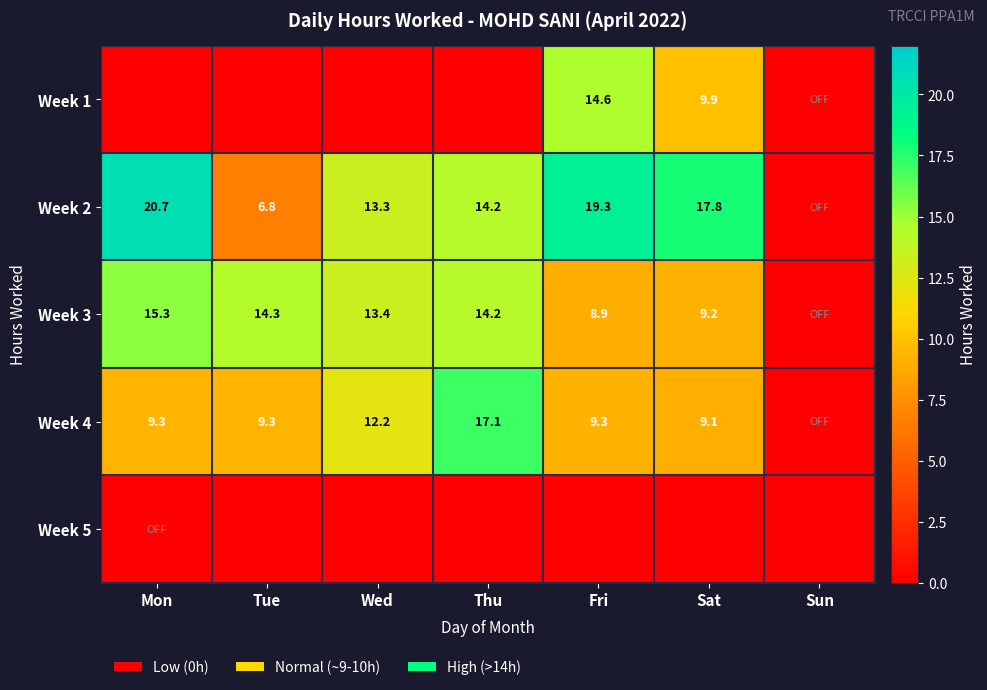

What is the difference between the Week 3 values at Thu and Sat?

5.0